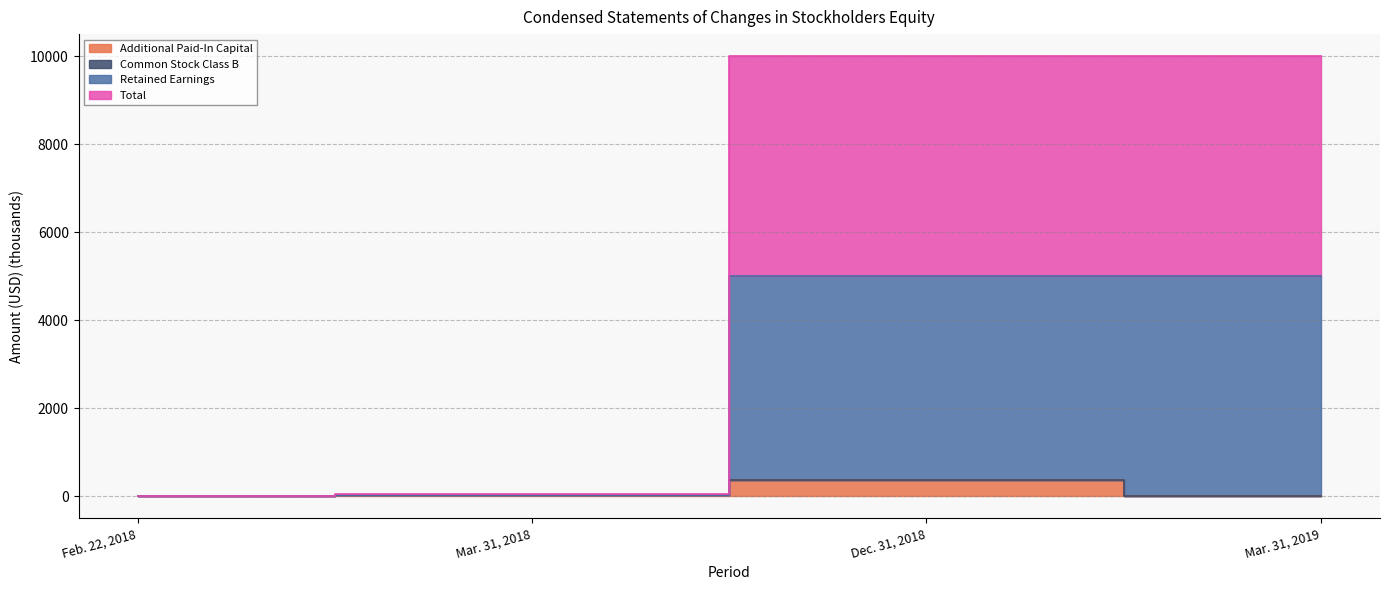

True or false: Retained Earnings has a value of 4999.8 at Mar. 31, 2019.

True